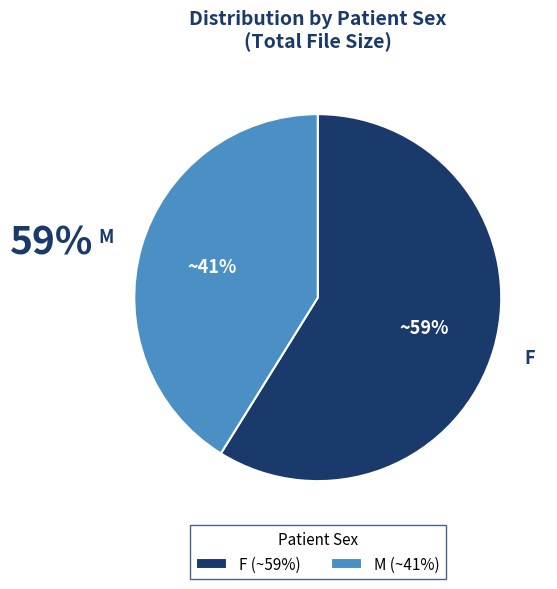

Do M and F together represent more than half of the pie?

Yes